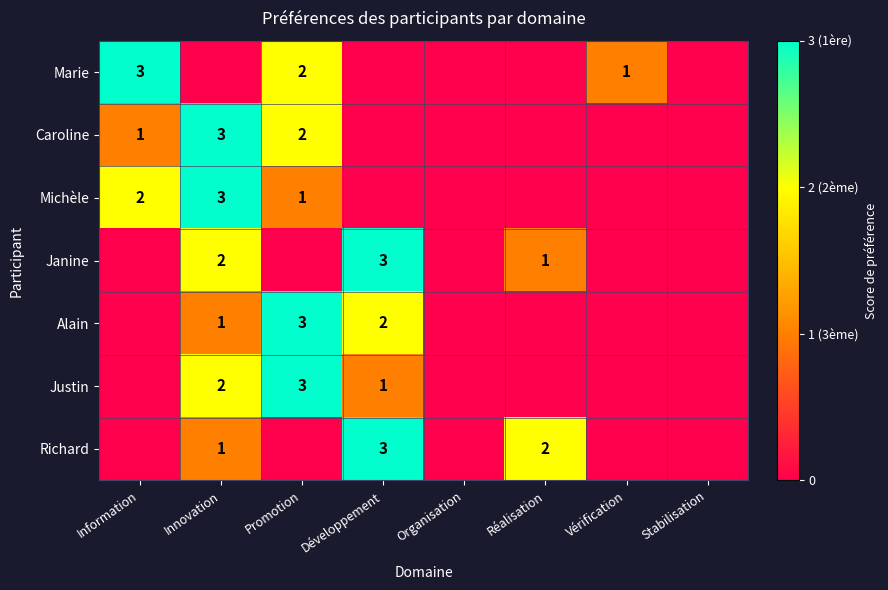

What is the difference between the Caroline values at Promotion and Innovation?

1